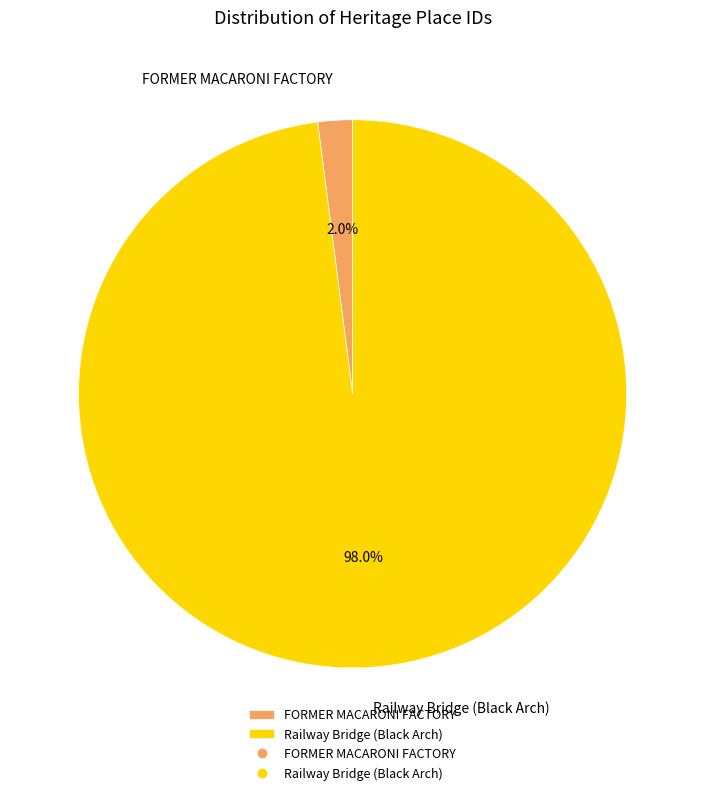

Rank the categories by value from lowest to highest.

FORMER MACARONI FACTORY, Railway Bridge (Black Arch)